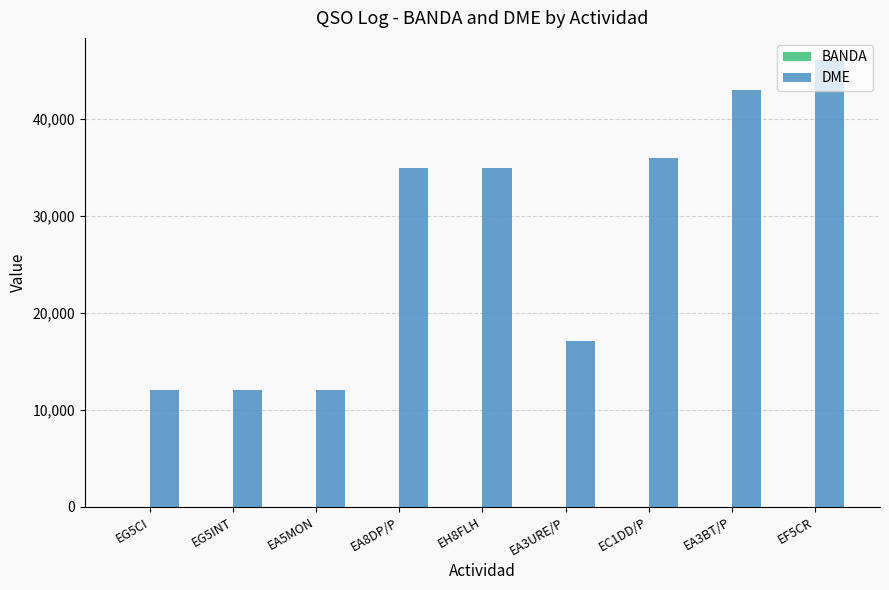

Between EA8DP/P and EA3URE/P, which series saw the biggest shift?

DME